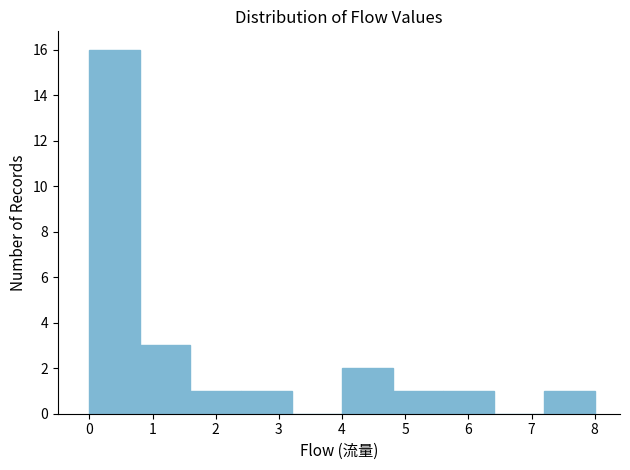

Which range on the x-axis has the tallest bar?

0.0 to 0.8